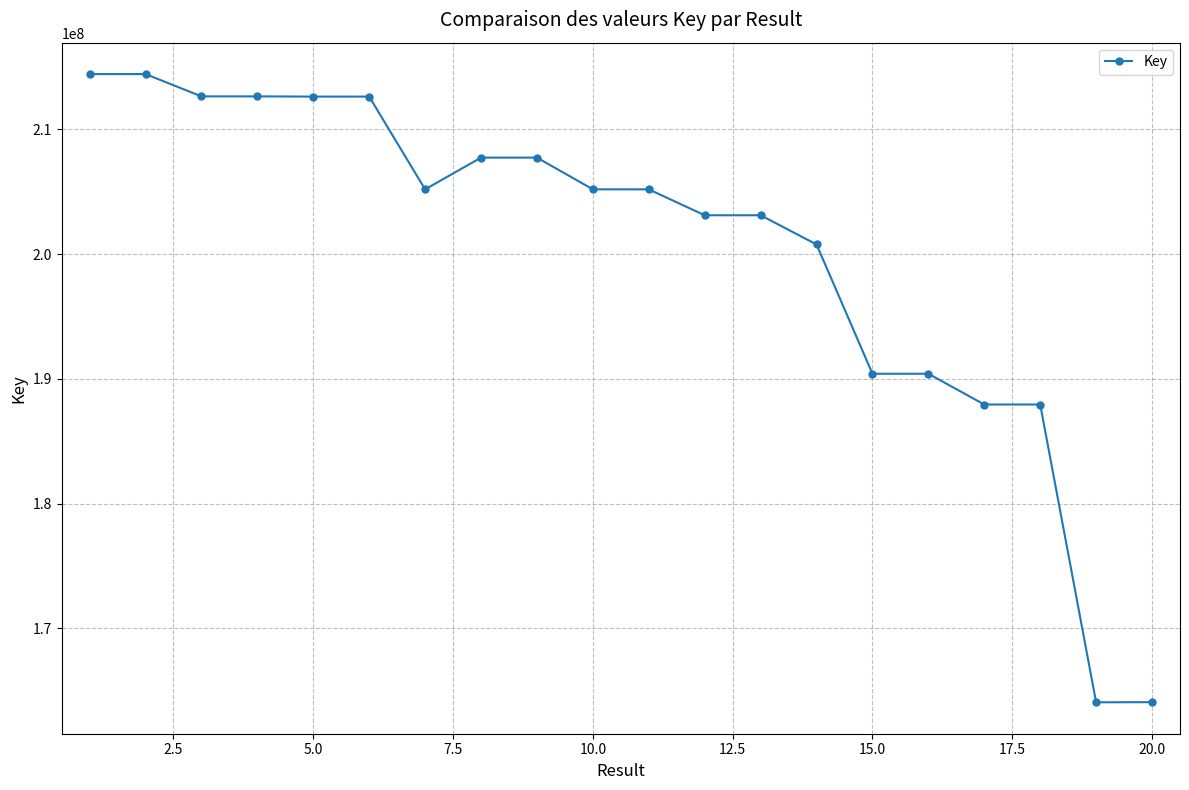

What is the minimum value shown in the chart?

164075820